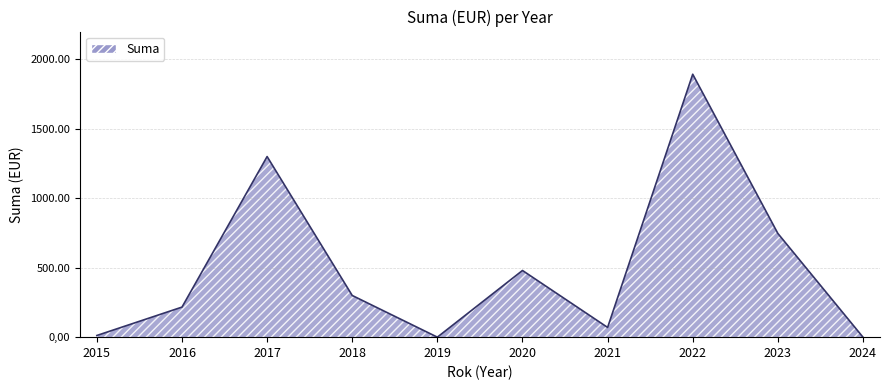

What is the difference between the maximum and minimum values?

1892.7